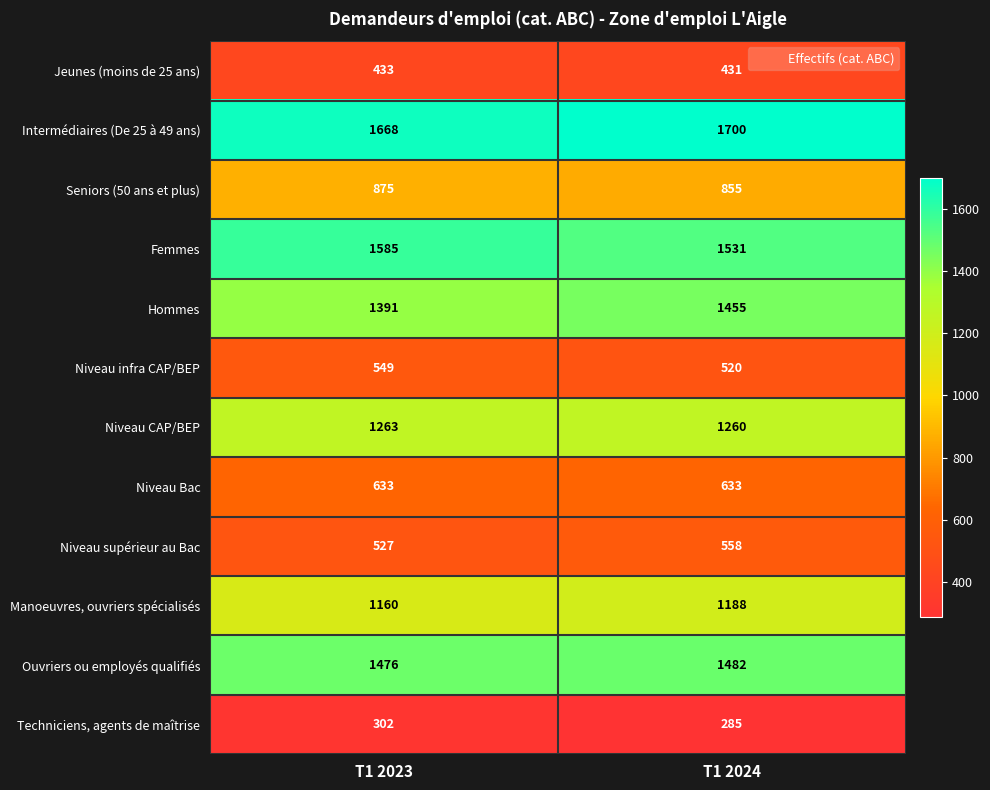

Reading left to right, what are all the values shown in this chart?

Jeunes (moins de 25 ans): 433	431
Intermédiaires (De 25 à 49 ans): 1668	1700
Seniors (50 ans et plus): 875	855
Femmes: 1585	1531
Hommes: 1391	1455
Niveau infra CAP/BEP: 549	520
Niveau CAP/BEP: 1263	1260
Niveau Bac: 633	633
Niveau supérieur au Bac: 527	558
Manoeuvres, ouvriers spécialisés: 1160	1188
Ouvriers ou employés qualifiés: 1476	1482
Techniciens, agents de maîtrise: 302	285